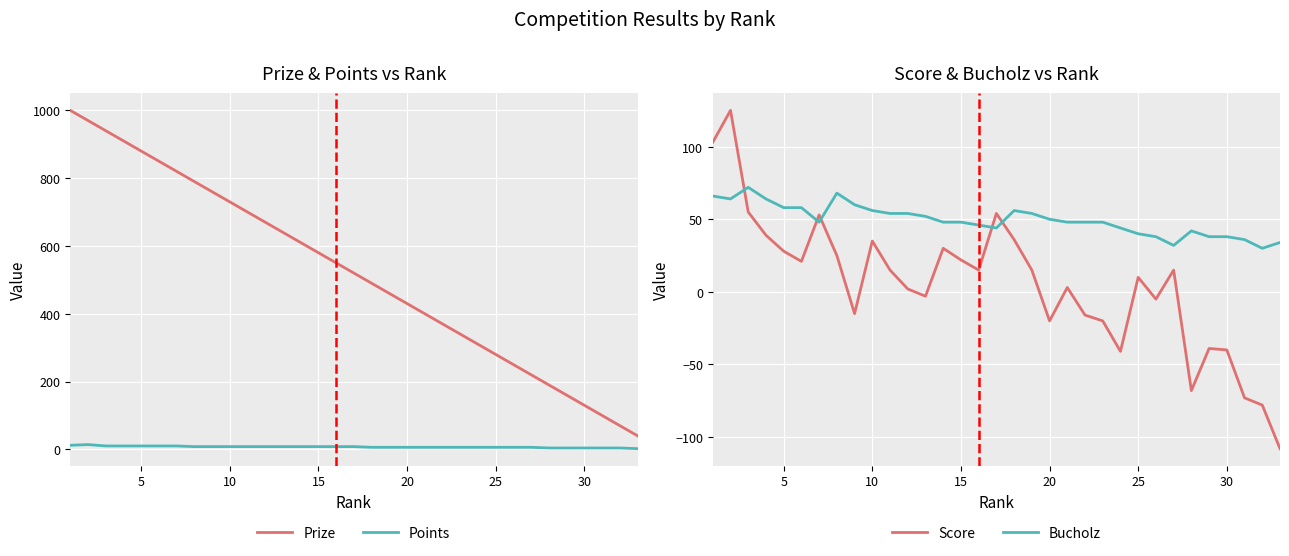

The value of Score at 10 is 22. True or false?

False